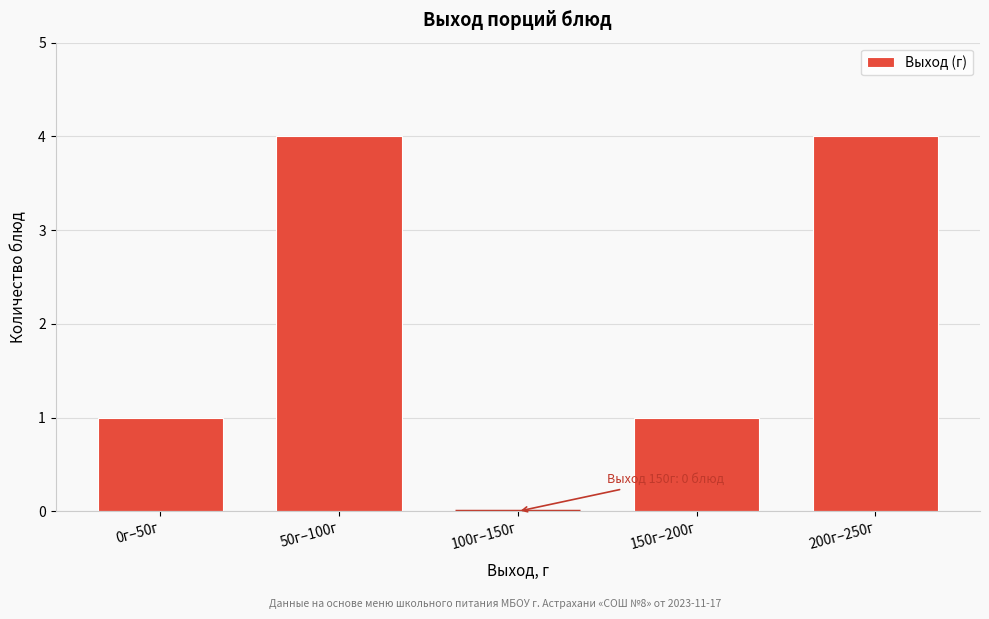

Reading right to left, what are all the values shown in this chart?

200г–250г=4	150г–200г=1	100г–150г=0	50г–100г=4	0г–50г=1